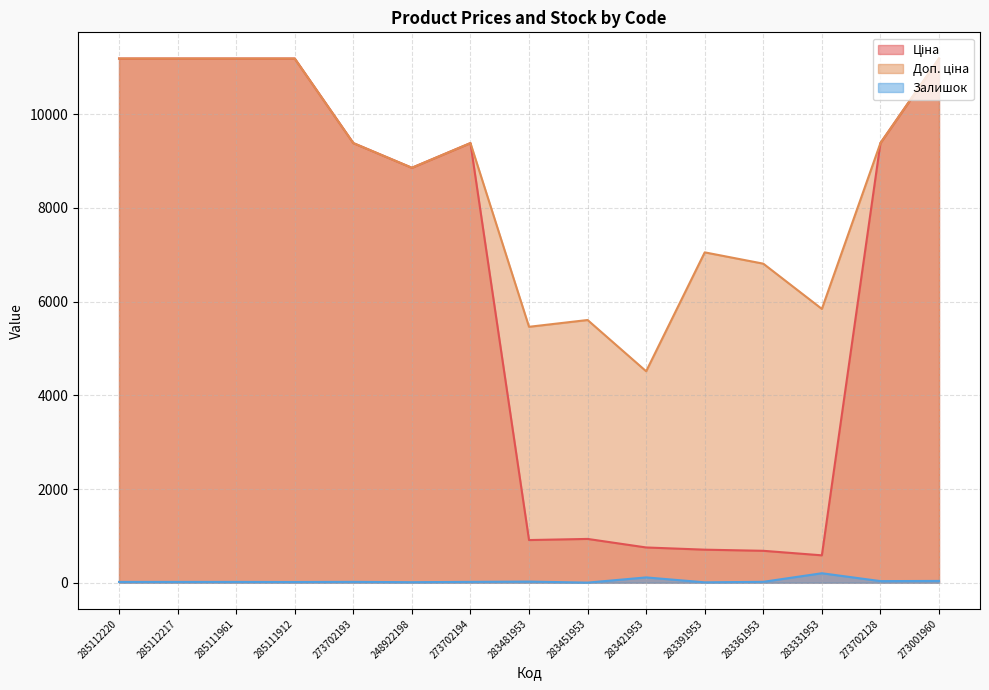

At which category does Доп. ціна reach its first local valley?

248922198